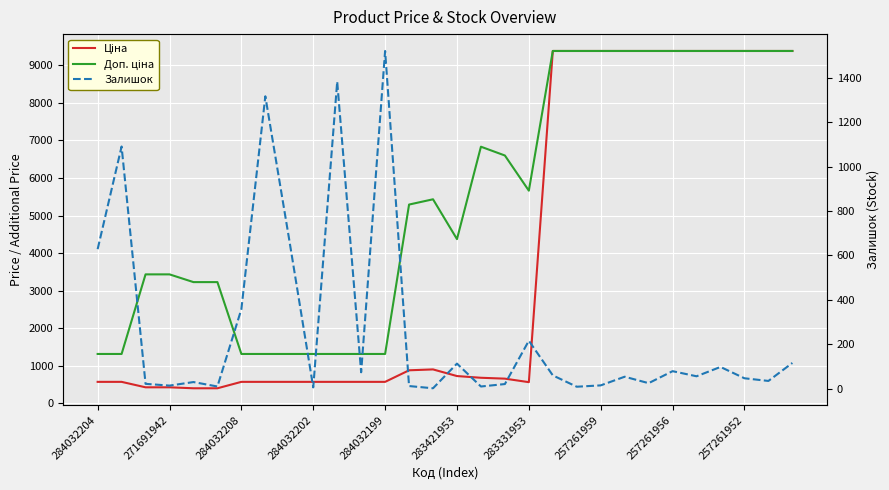

At which category is the sum across all series the highest?

29